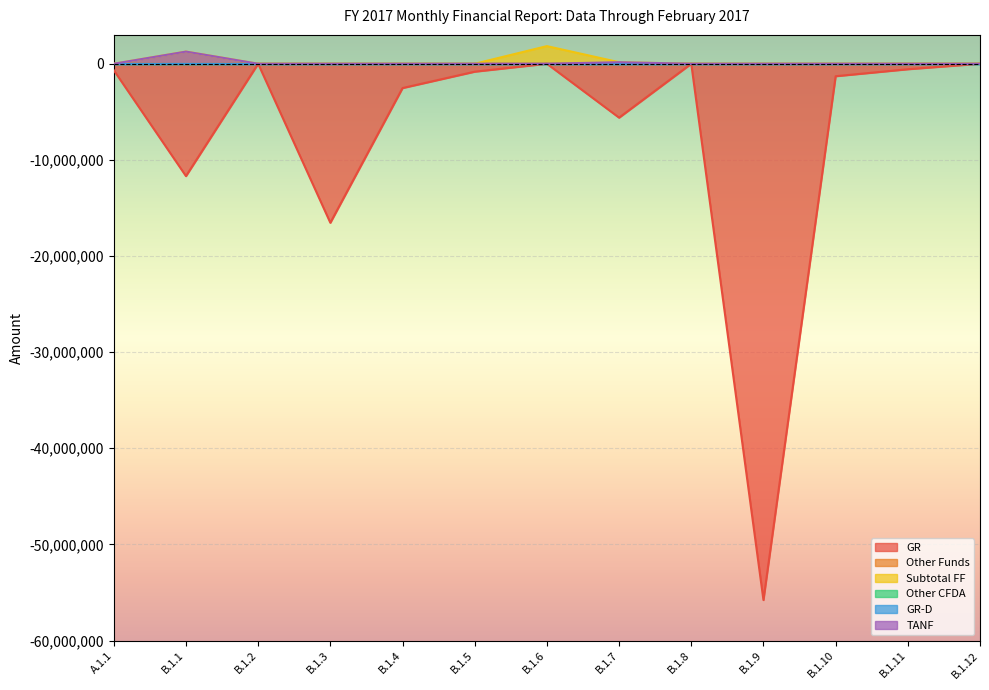

True or false: GR and Subtotal FF intersect in this chart.

False